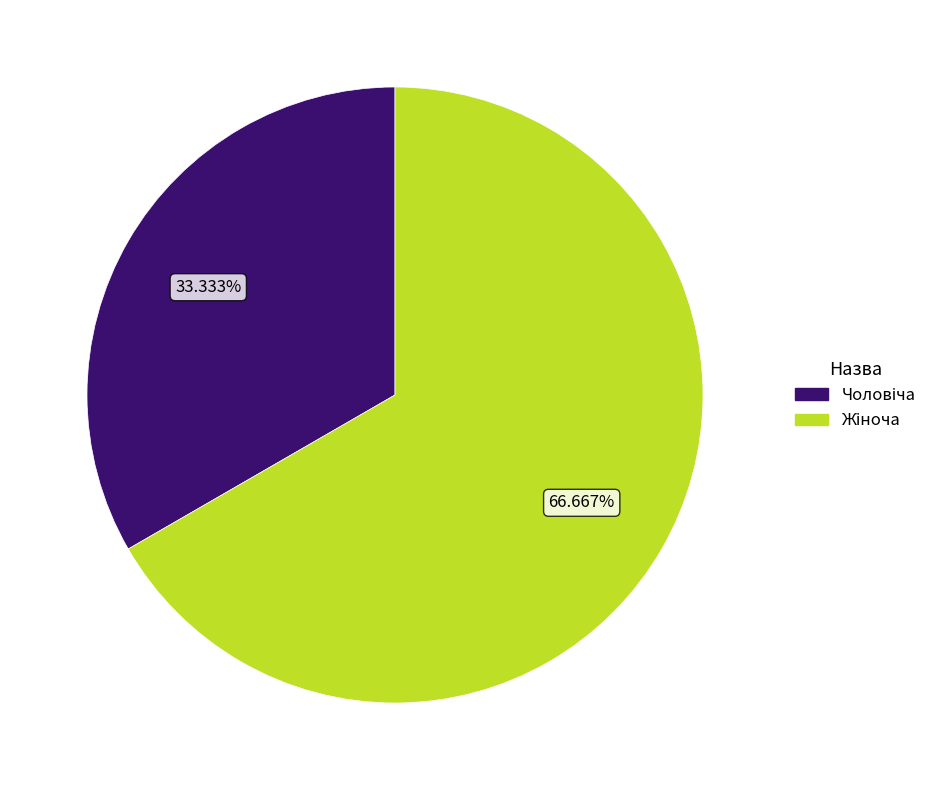

How many slices are in this pie chart?

2